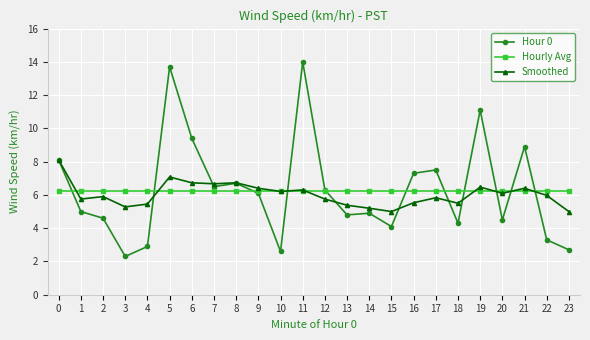

What is the value of the Hourly Avg point at the 15th from the left?

6.2